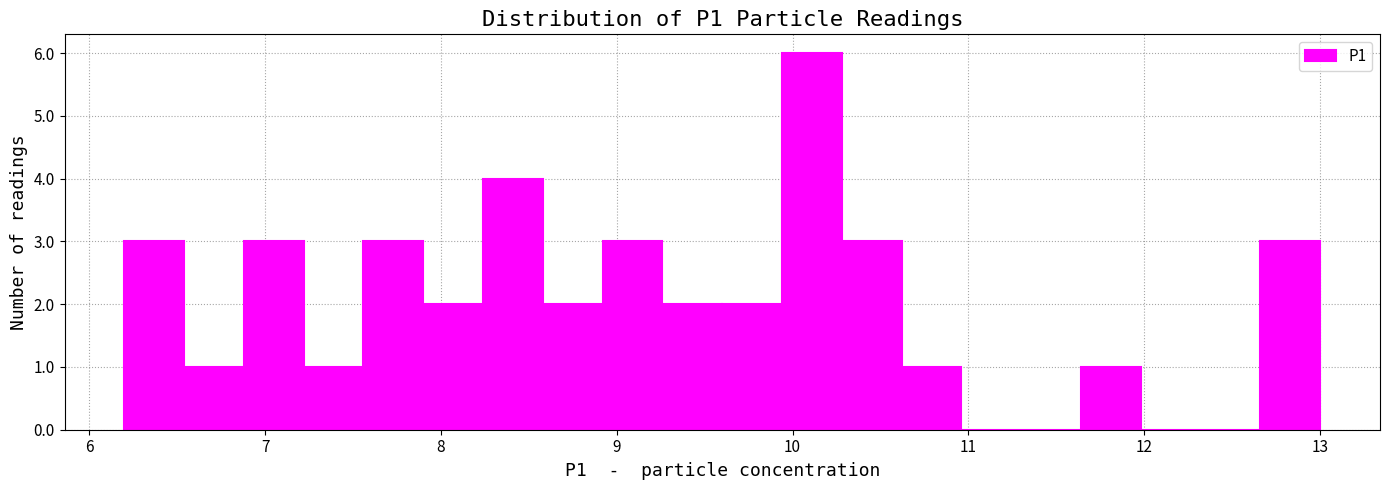

Around what value on the x-axis is the tallest bar? Give the approximate position of its centre, as read against the axis.

10.1